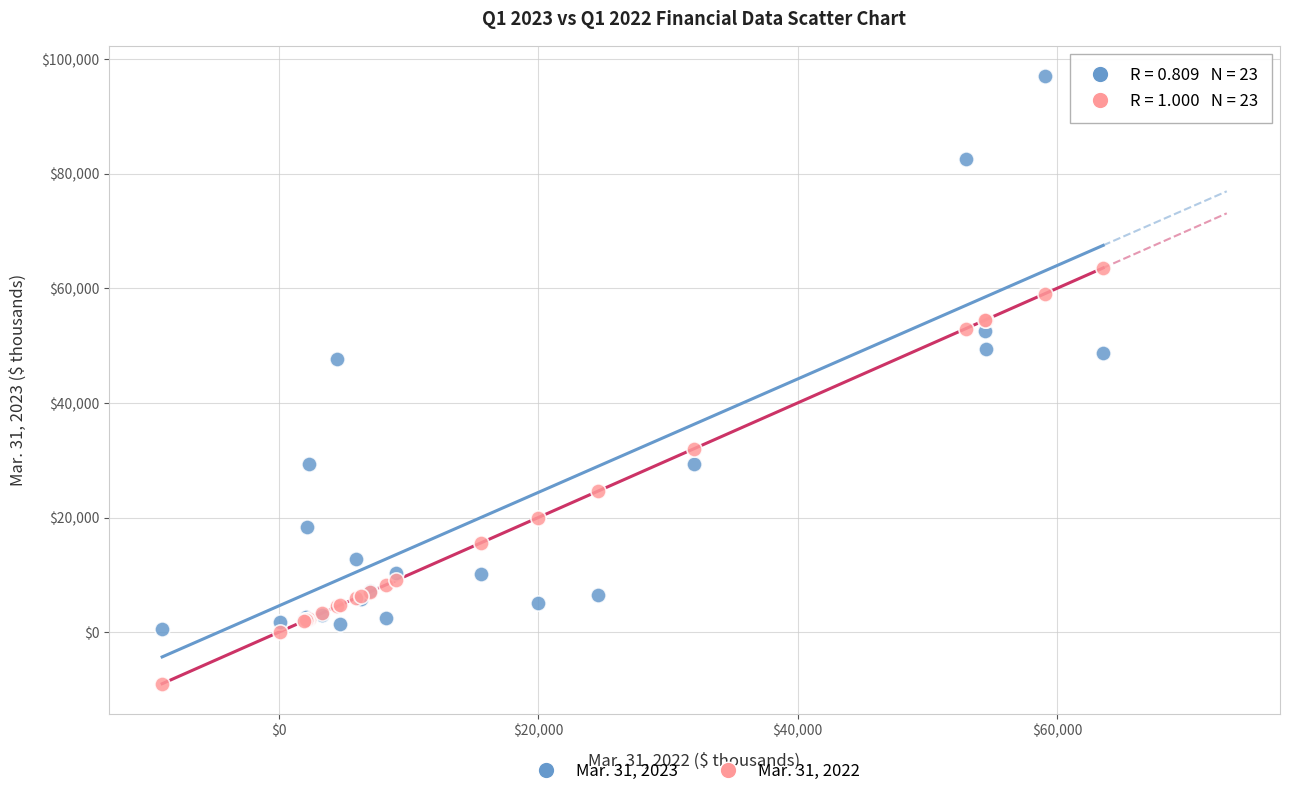

Which series contains the lowest Y value?

Mar. 31, 2022